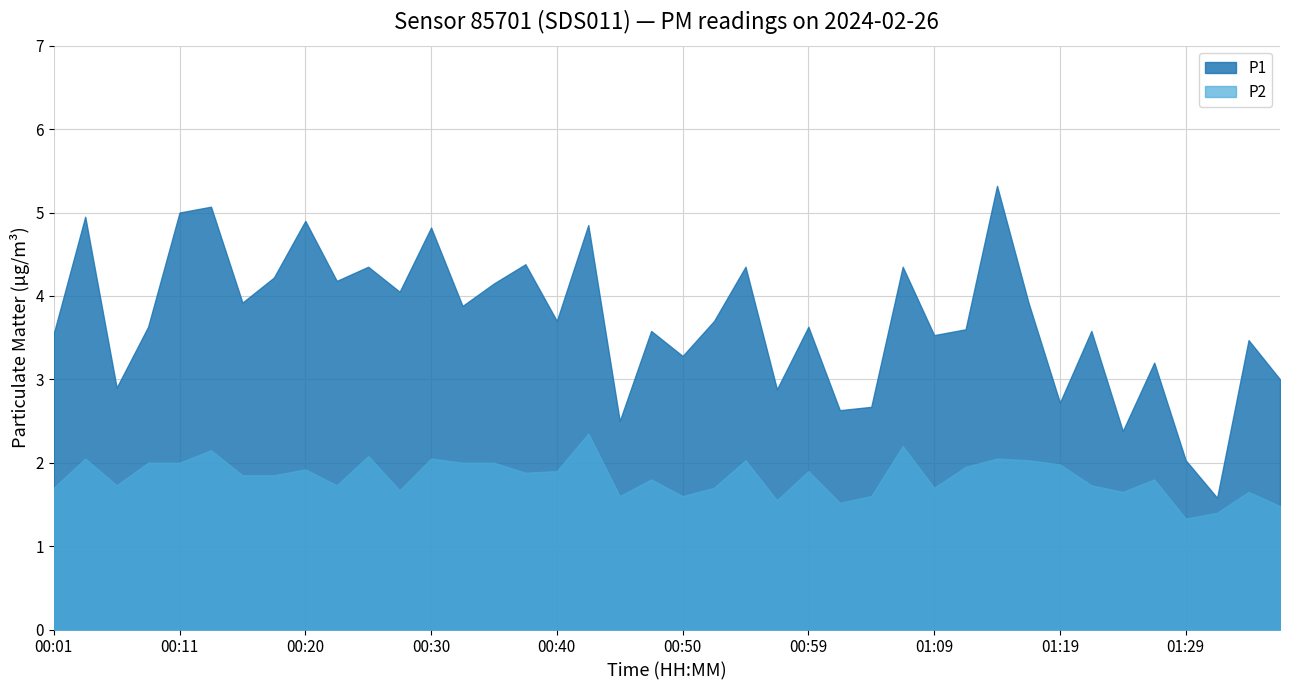

What are all the series names shown in the legend?

P1, P2